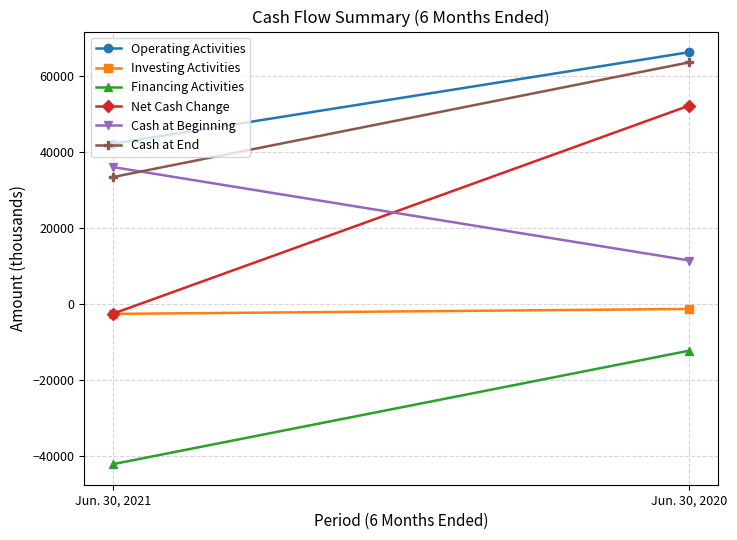

How many Net Cash Change values are between -2618 and 52167?

2